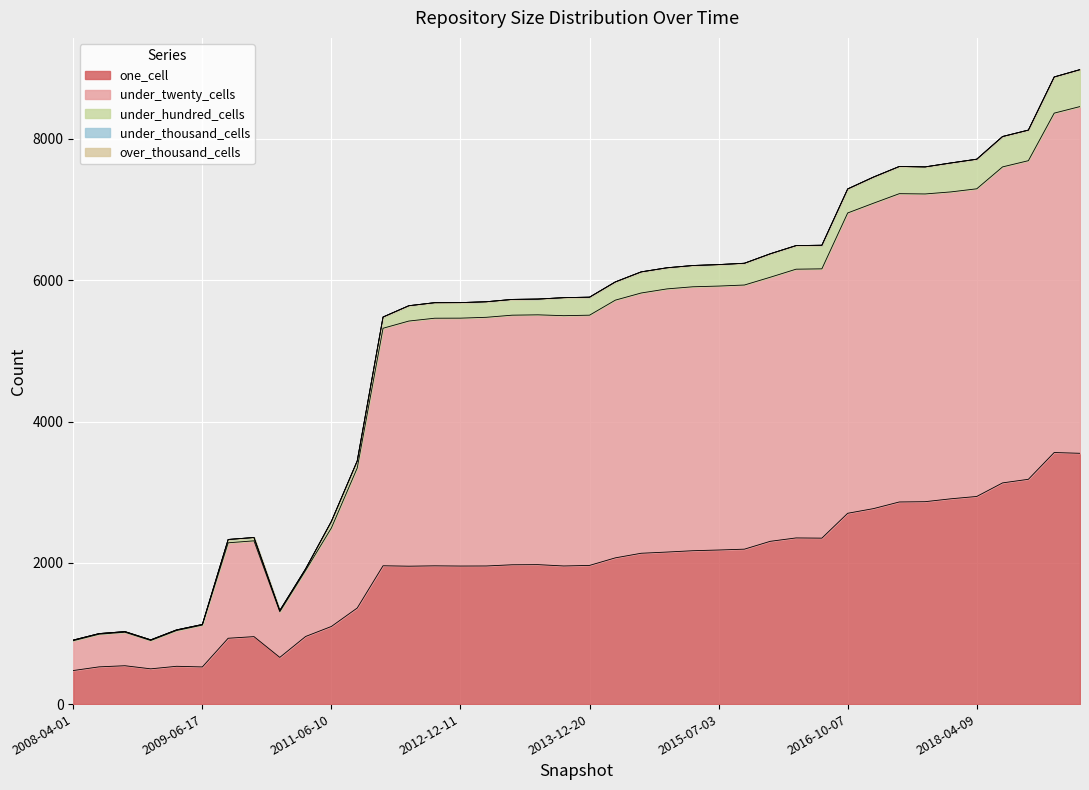

Which category has the lowest value in the one_cell series?

2008-04-01